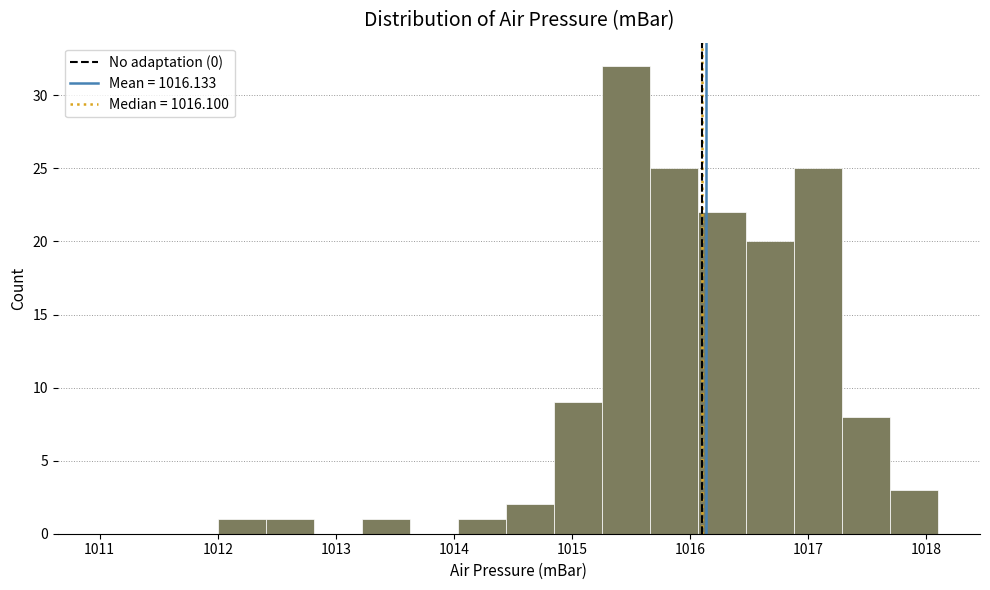

What is the height of the bar covering 1014.4 to 1014.8 on the x-axis? Neither the bar edges nor the heights are printed on the chart, so give them approximately, as read against the axes.

2